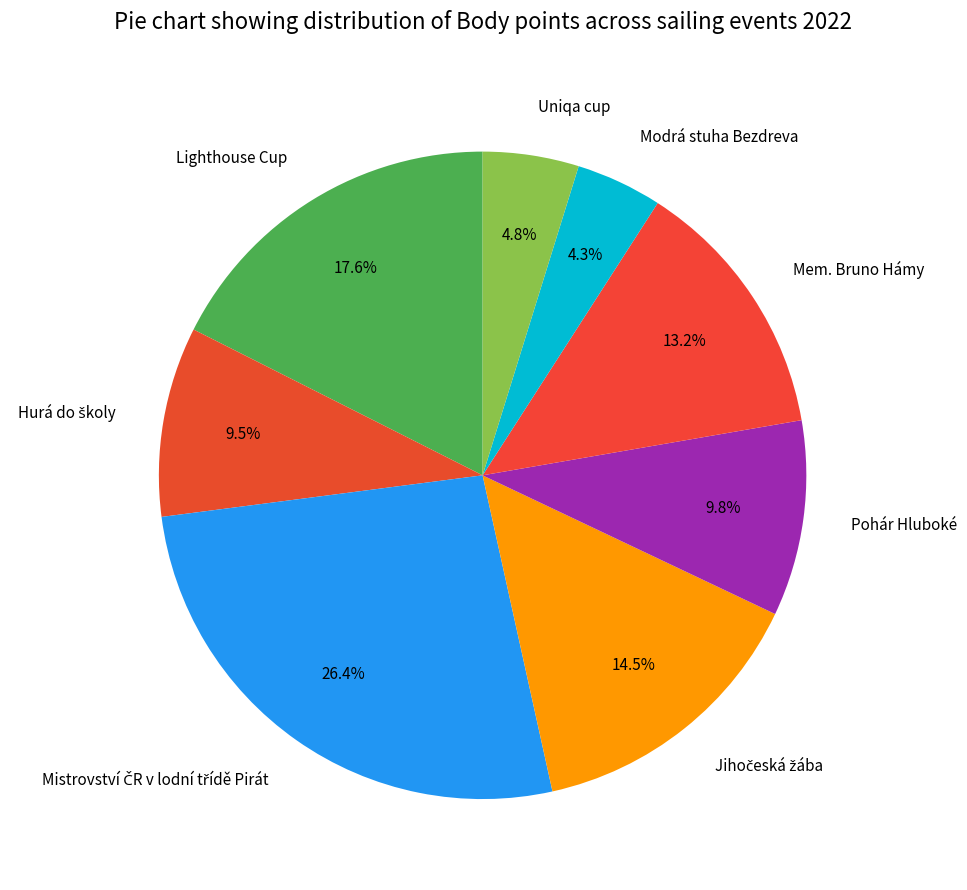

What portion of the pie excludes Mem. Bruno Hámy?

86.8%